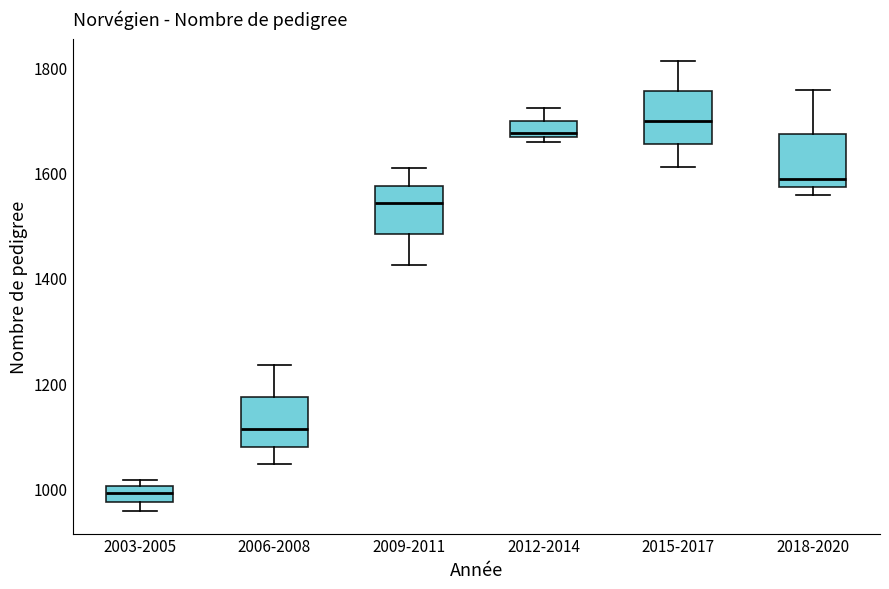

Which box has the highest median line?

2015-2017